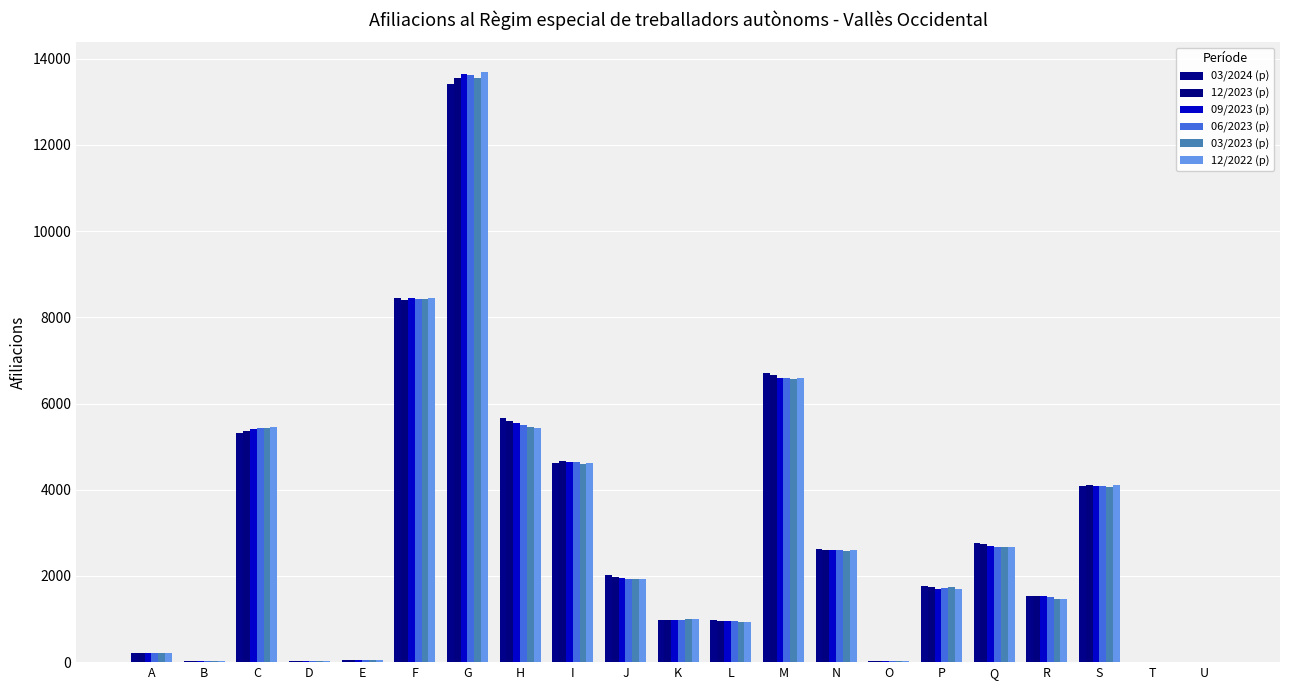

Between A and J, which is larger?

J